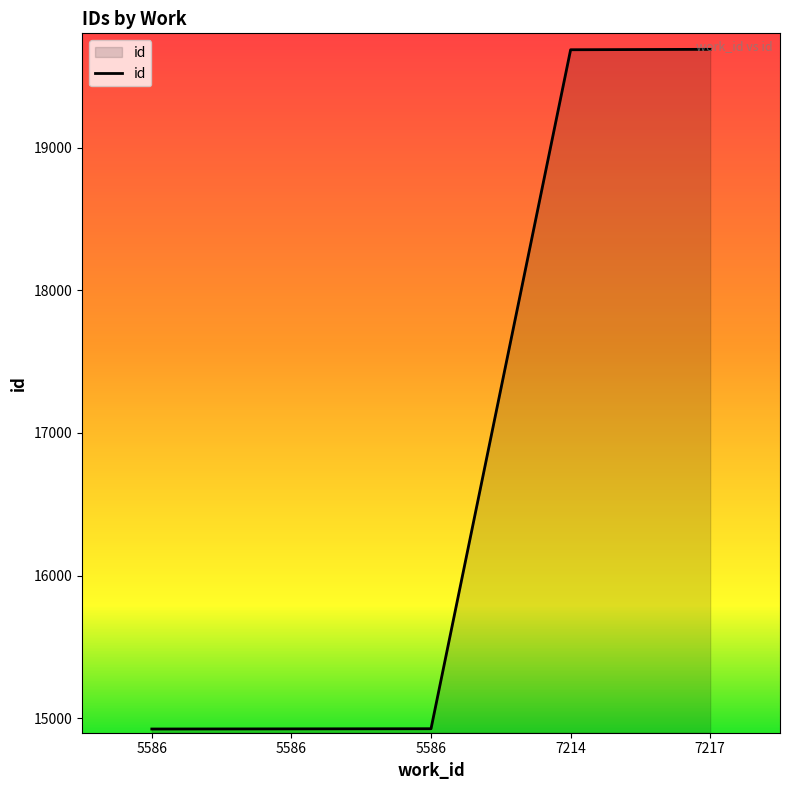

Is this an area chart (filled region under the line)?

Yes